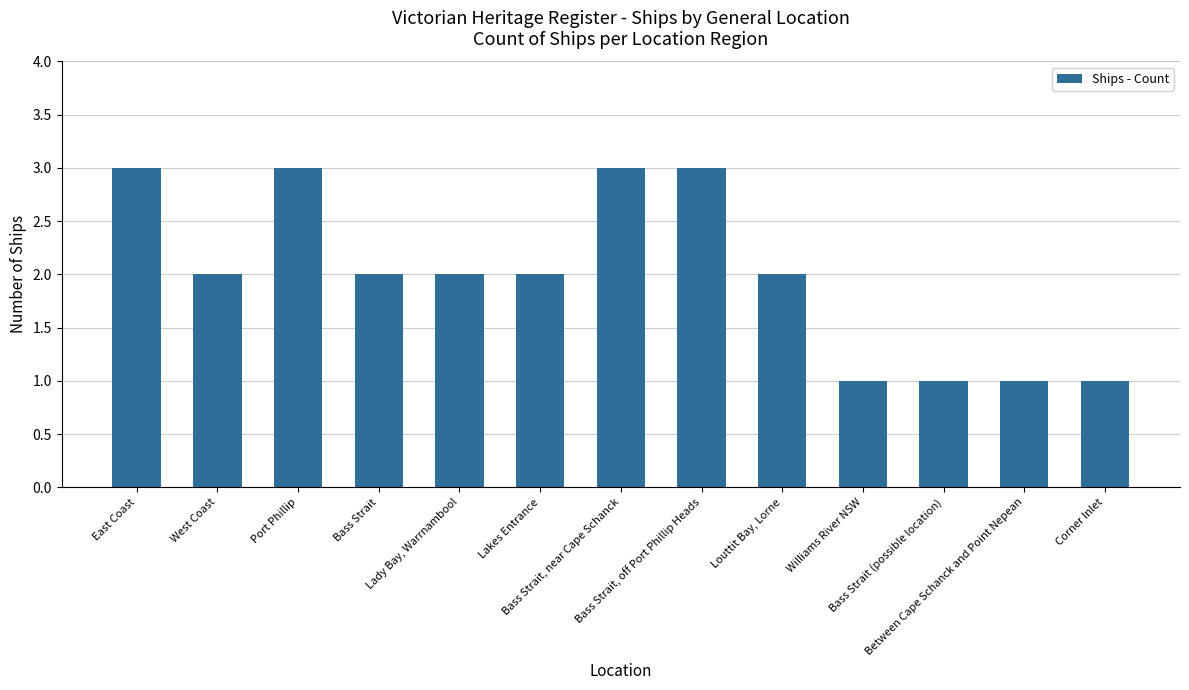

What is the label of the 8th bar from the left?

Bass Strait, off Port Phillip Heads